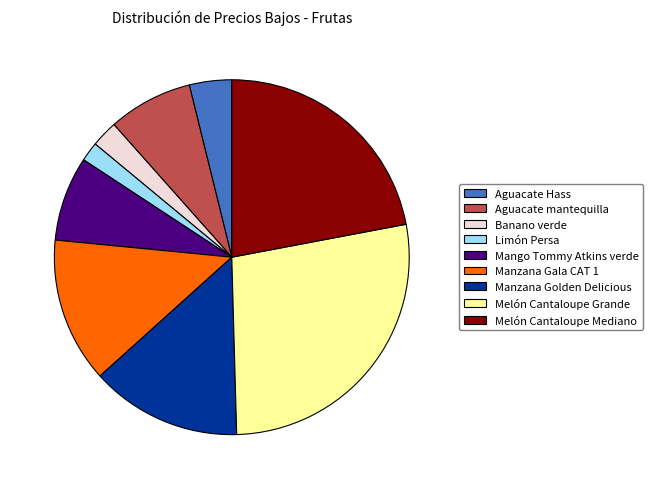

Which slice is the smallest?

Limón Persa